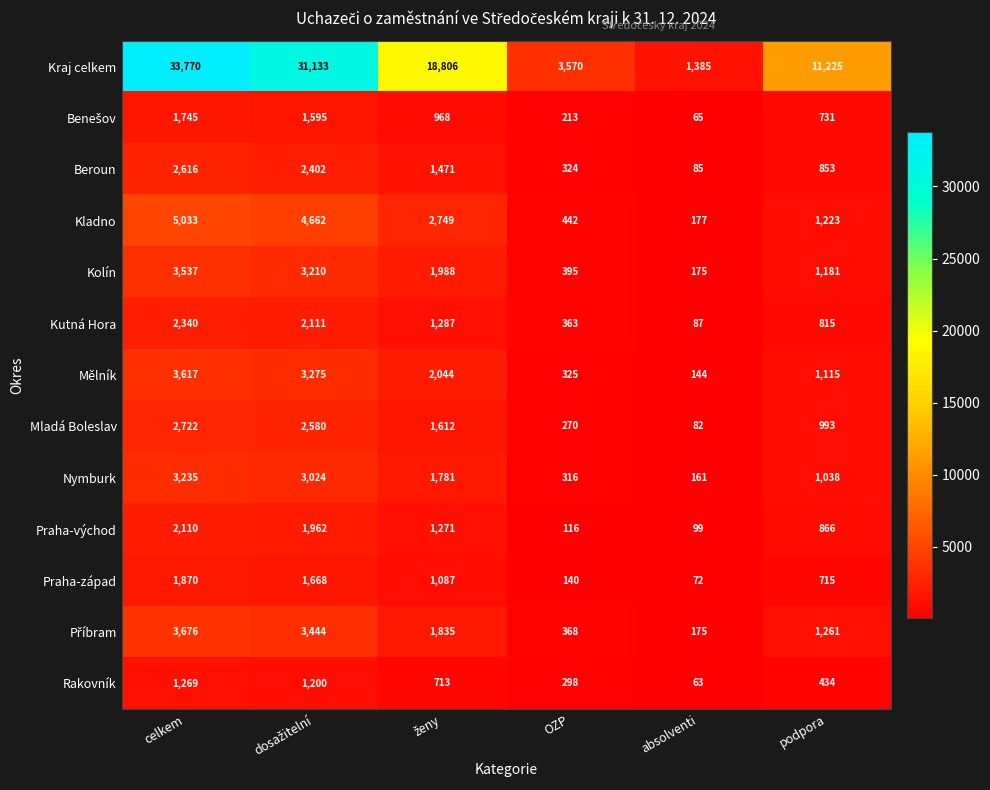

Count the number of categories in the chart.

6